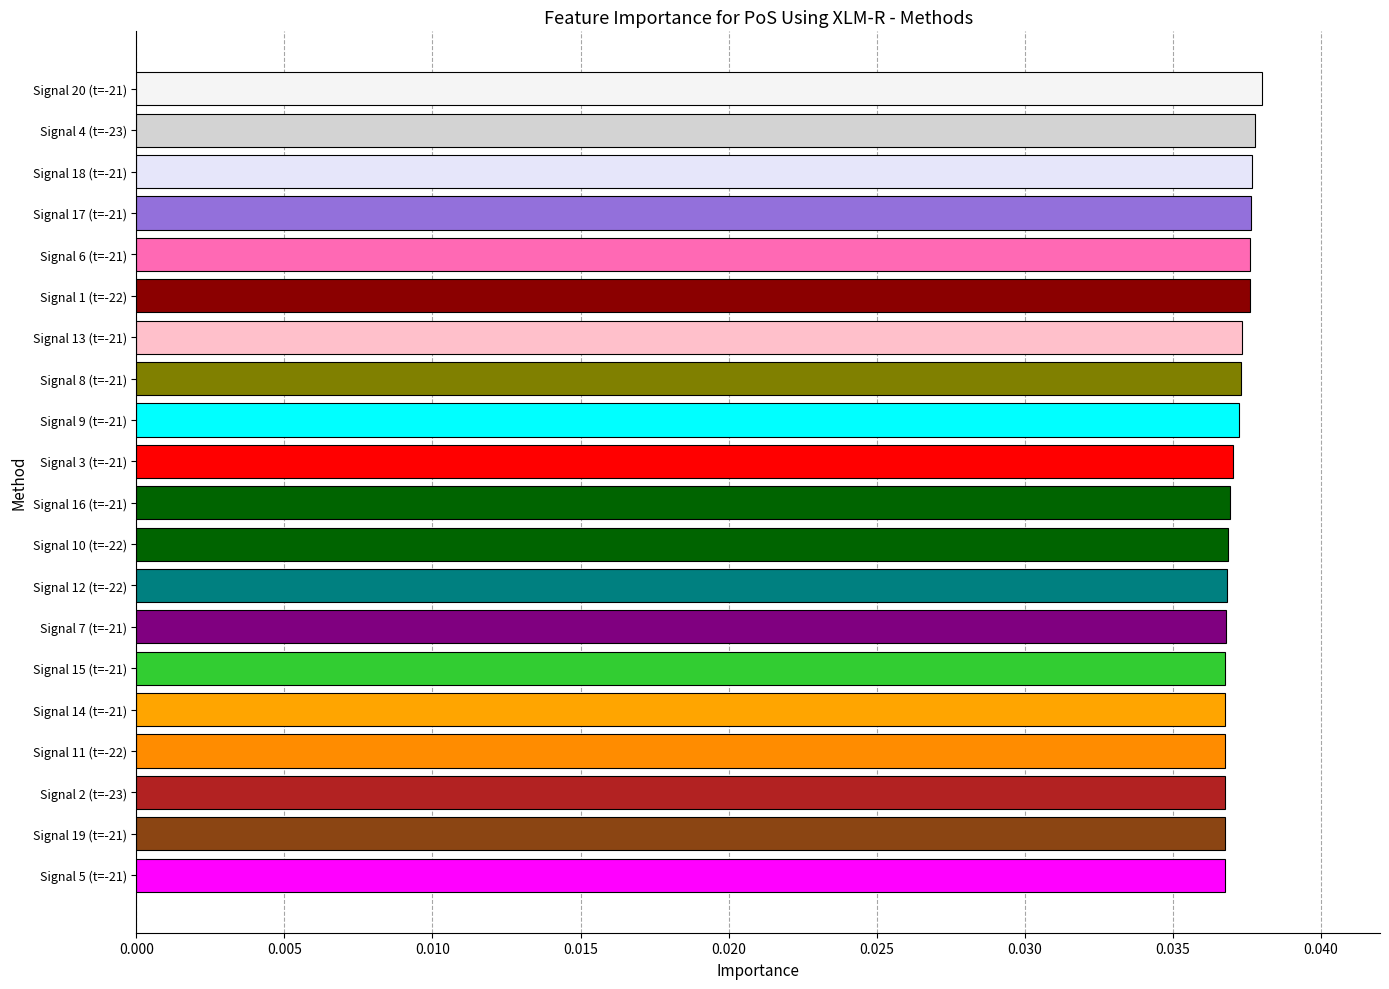

Are the bars horizontal?

Yes